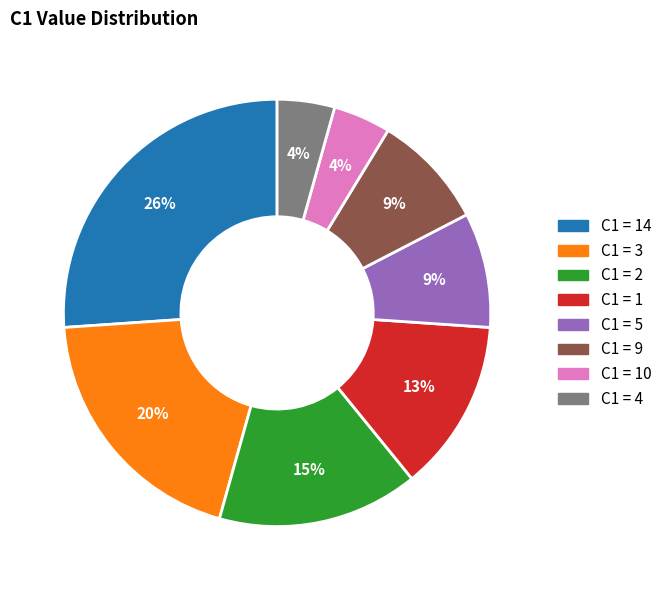

To the nearest percent, what is the difference between the largest and smallest slice percentages?

22%